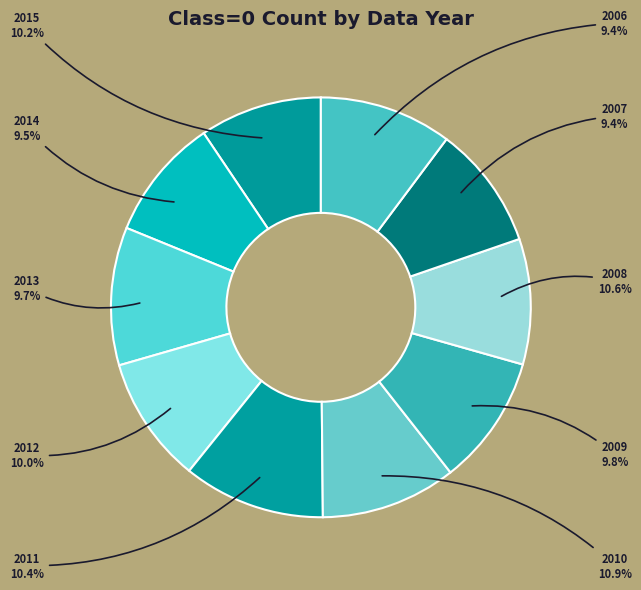

What is the total percentage of 2012 and 2006?

19.4%